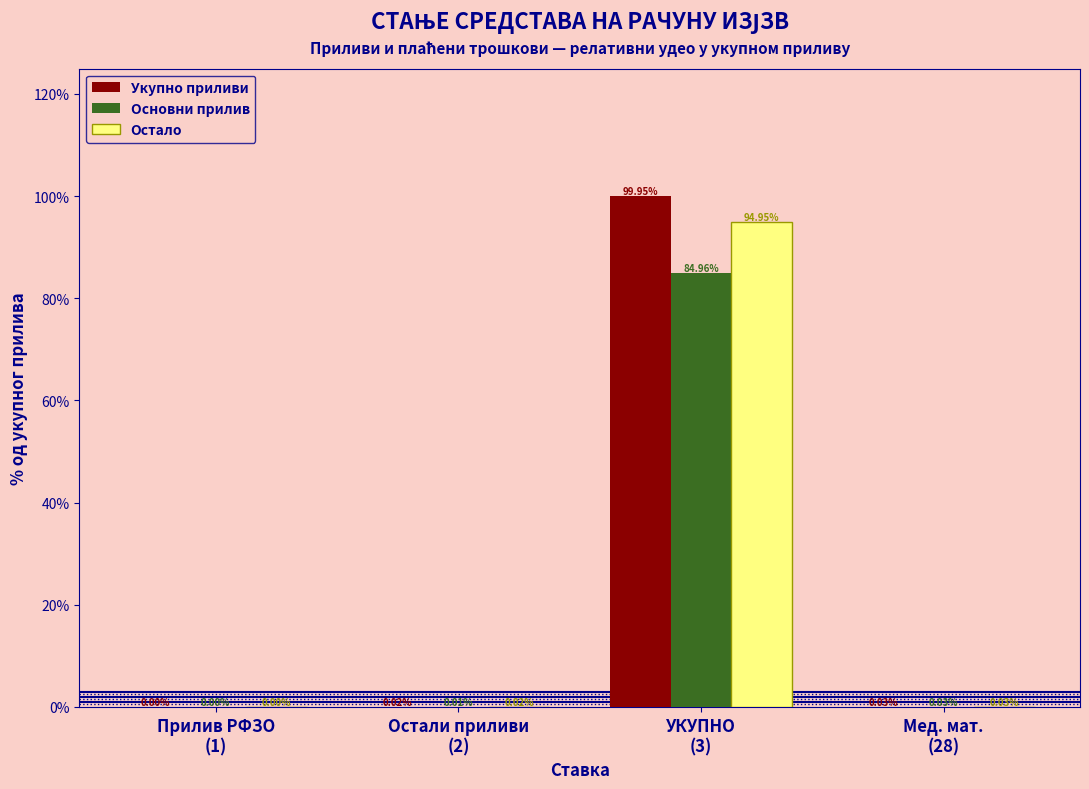

What is the sum of all Основни прилив values?

85.0